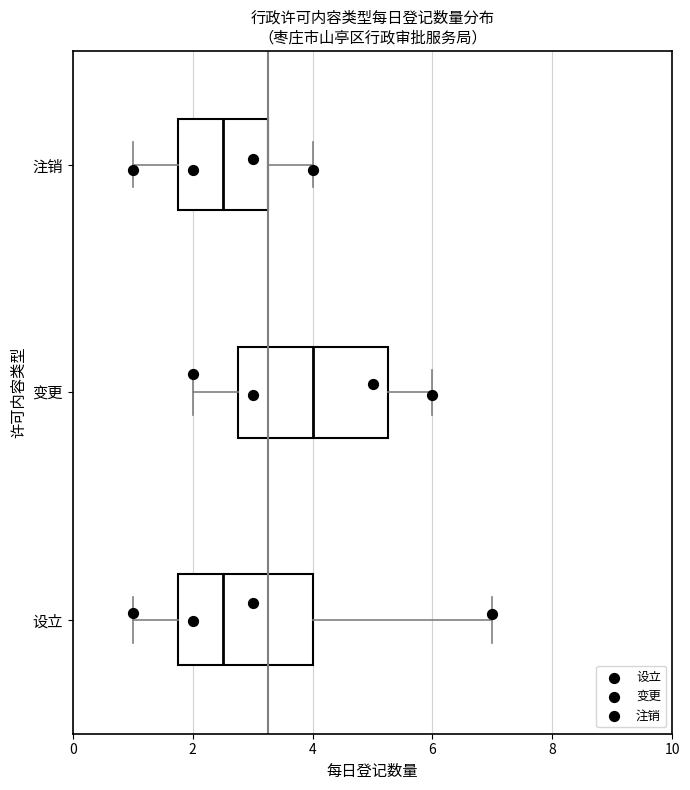

Which box is the widest, from its left edge to its right edge?

变更